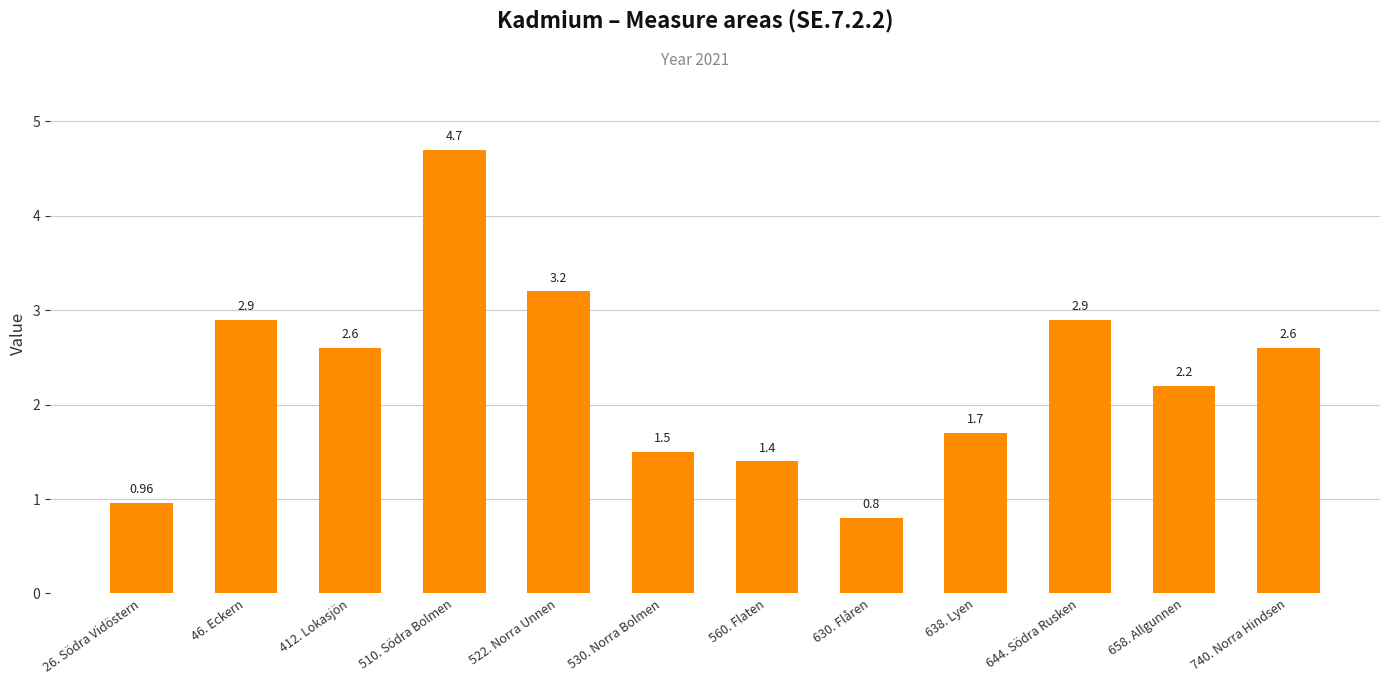

How many categories are shown in the chart?

12